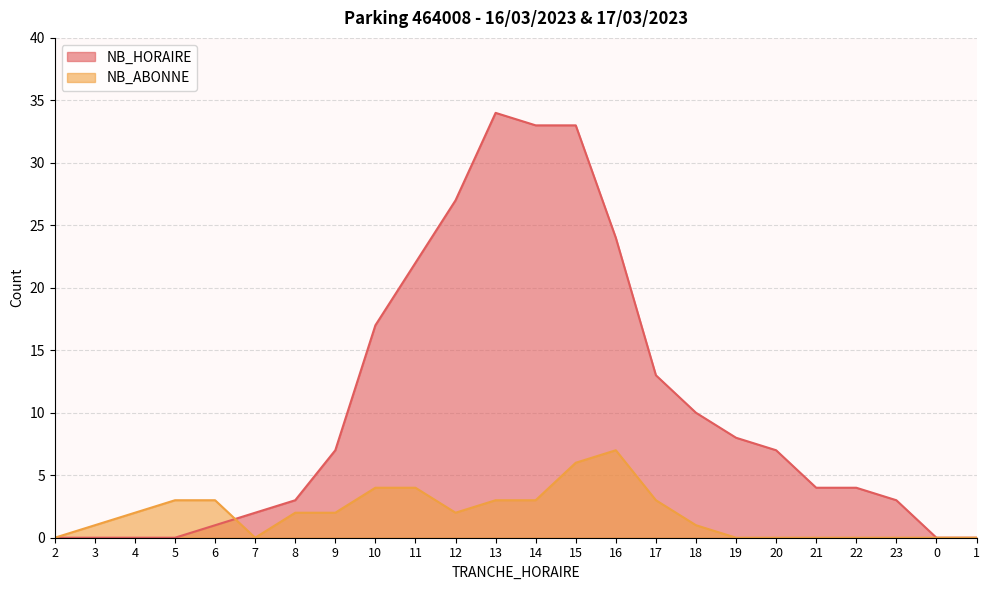

Reading left to right, what are all the values shown in this chart?

NB_HORAIRE: 0	0	0	0	1	2	3	7	17	22	27	34	33	33	24	13	10	8	7	4	4	3	0	0
NB_ABONNE: 0	1	2	3	3	0	2	2	4	4	2	3	3	6	7	3	1	0	0	0	0	0	0	0